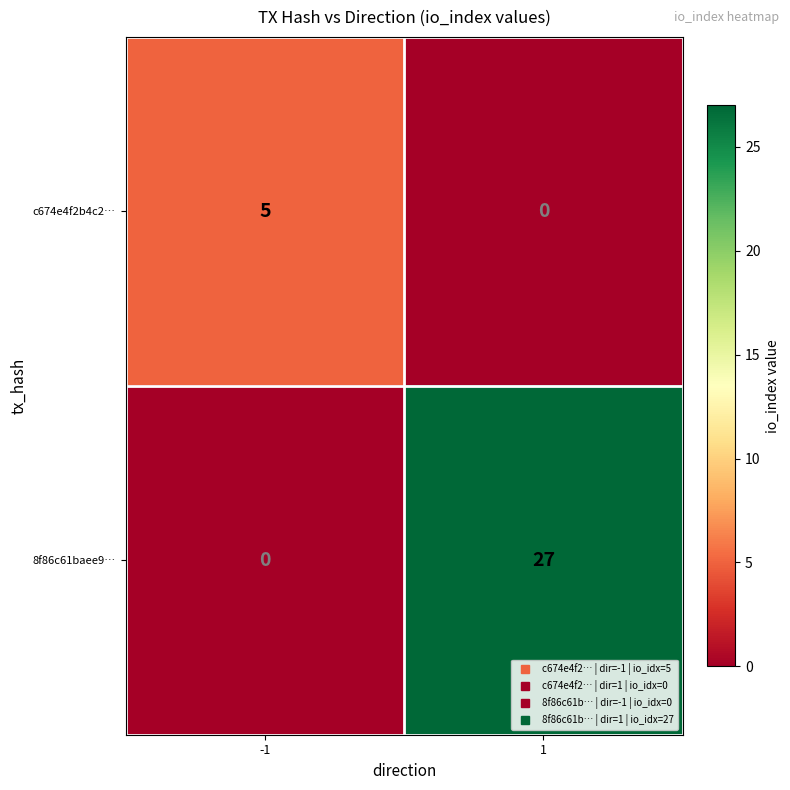

What is the approximate value of 8f86c61baee9… at 1?

27